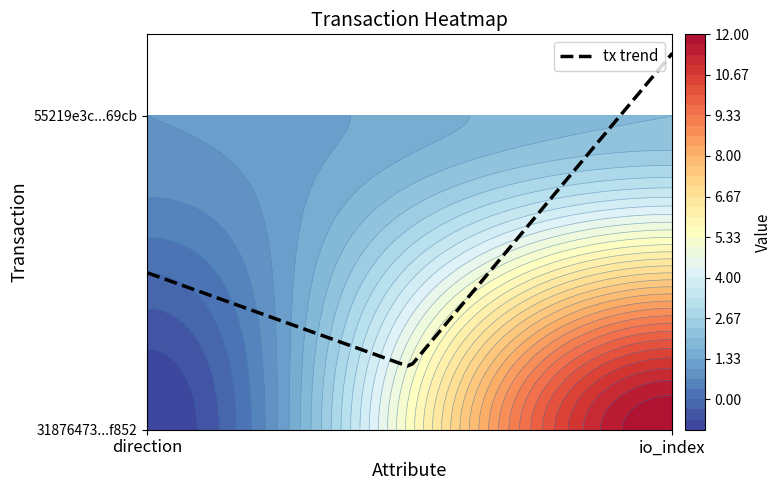

Reading left to right, transcribe all the data shown in this chart.

31876473a645fa77ec844301fe54d2d5614f852: -1=-1	1=12
55219e3cc7bdf6ba110955f9886d795bca569cb: -1=1	1=2